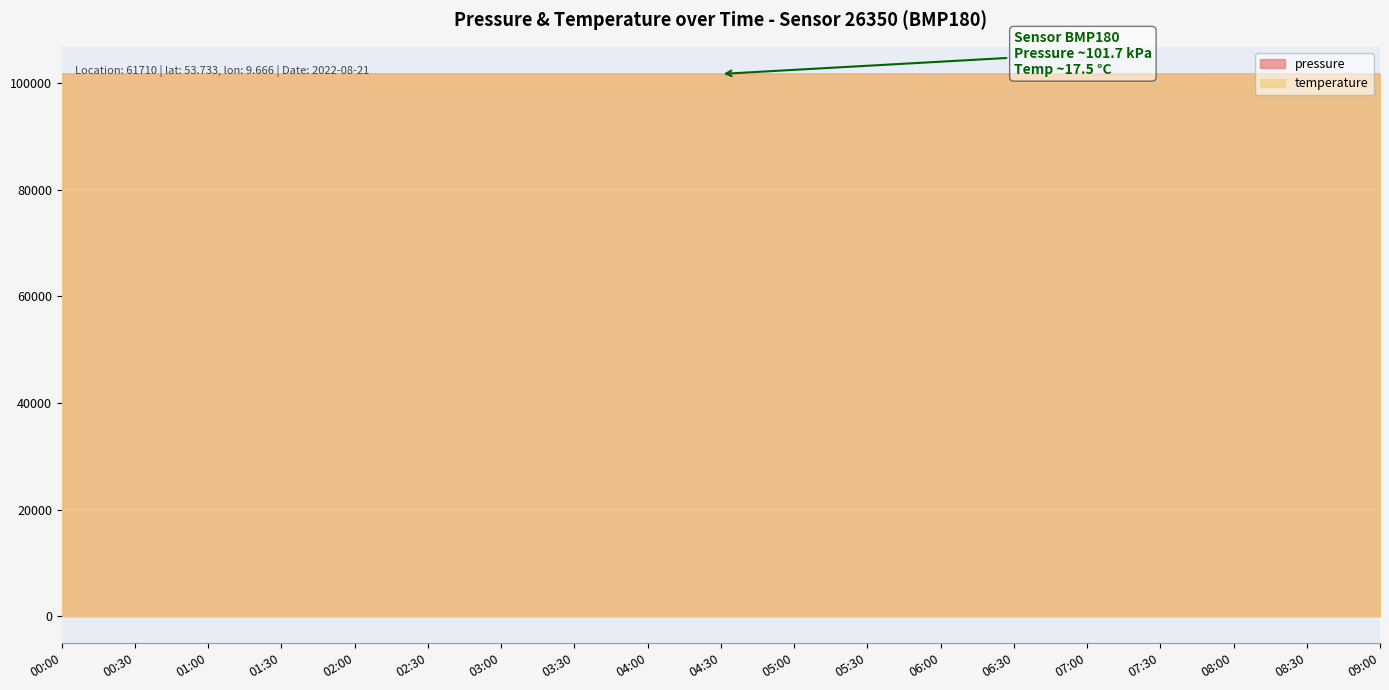

Where is the first local minimum for pressure?

00:30